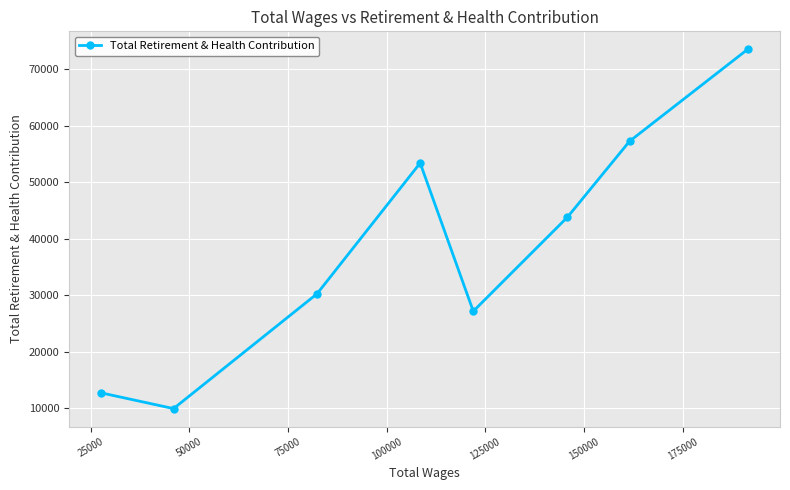

What is the smallest value displayed?

9964